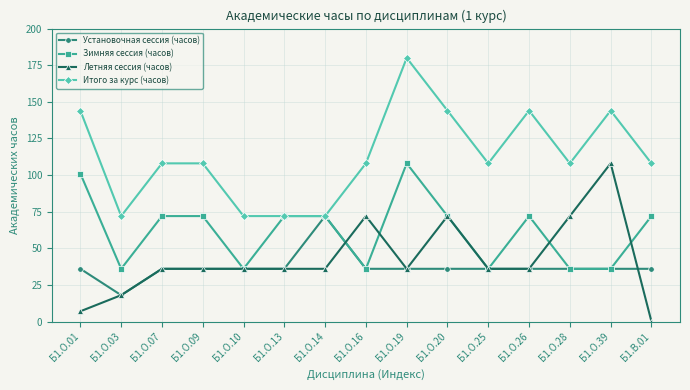

What is the total value across all series at Б1.О.14?

252